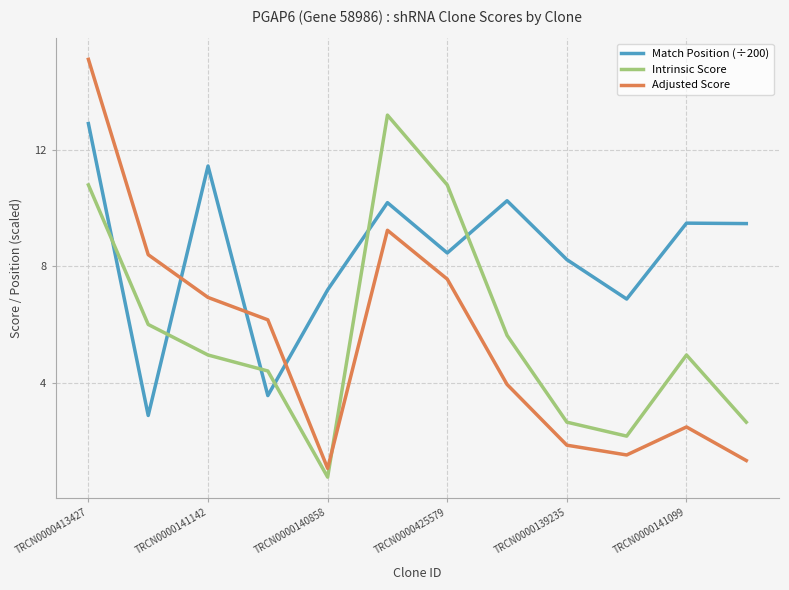

True or false: Match Position (÷200) and Adjusted Score cross at least once.

True